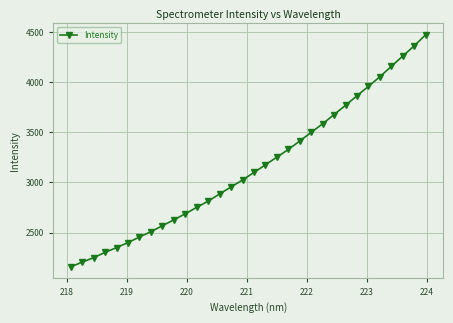

What is the maximum value shown in the chart?

4470.2